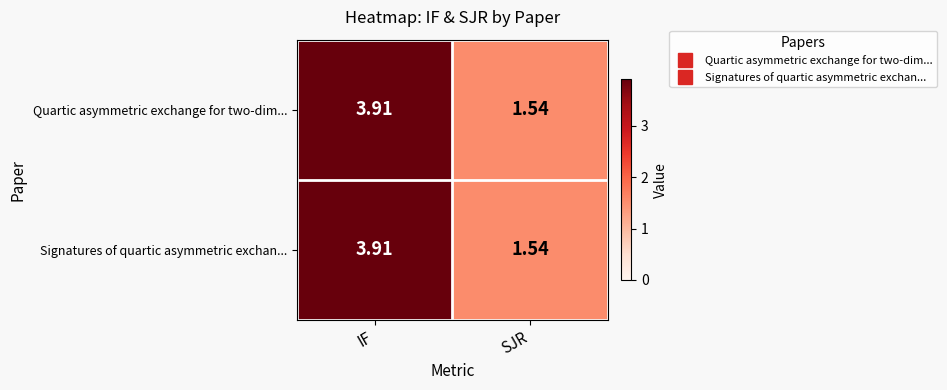

Rank the categories by Signatures of quartic asymmetric exchan... value from lowest to highest.

SJR, IF